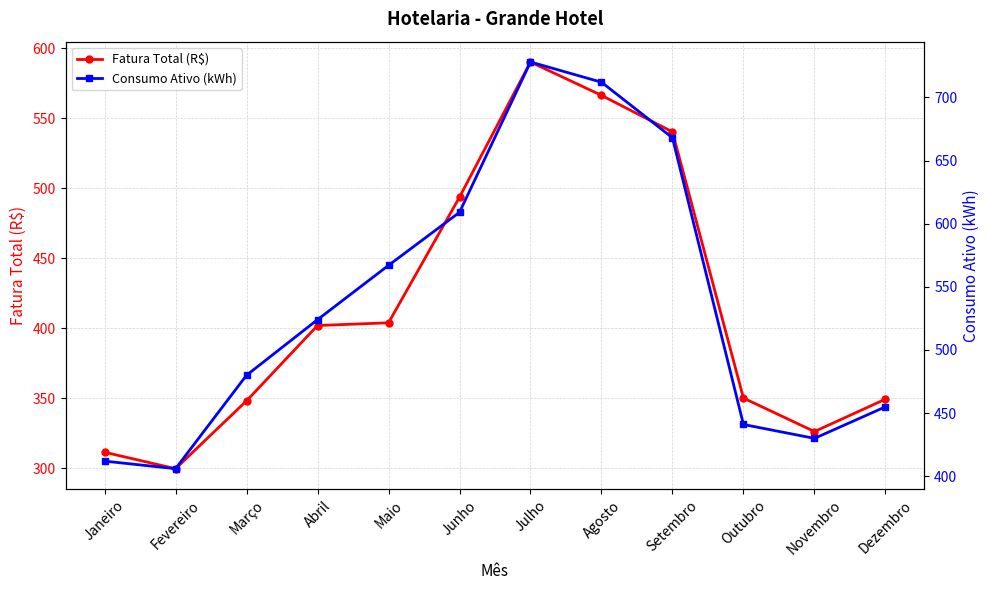

What is the greatest value displayed?

728.0